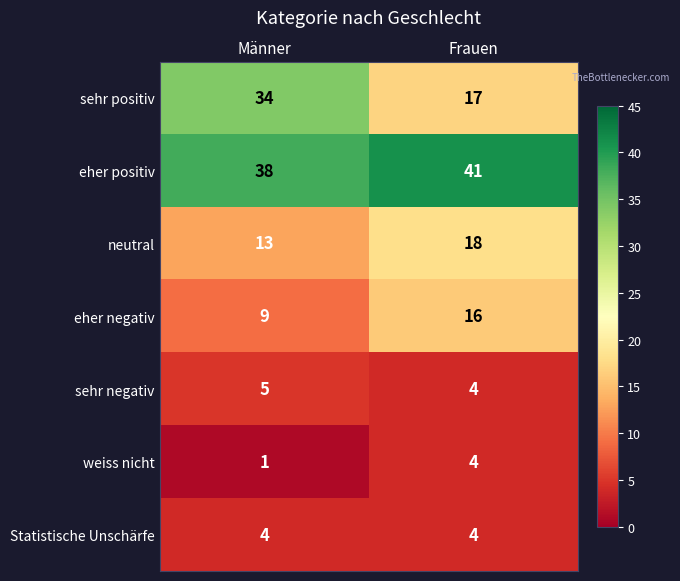

Which series has the largest total across all categories?

eher positiv